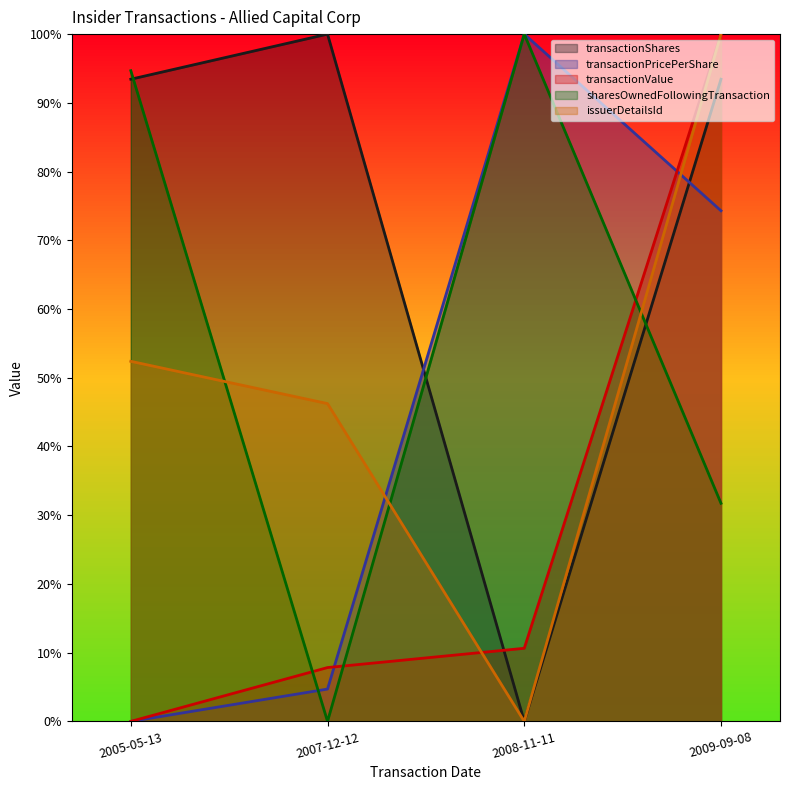

Reading left to right, extract all data points from this chart.

transactionShares: 2005-05-13=93.4	2007-12-12=100.0	2008-11-11=0.0	2009-09-08=93.4
transactionPricePerShare: 2005-05-13=0.0	2007-12-12=4.7	2008-11-11=100.0	2009-09-08=74.3
transactionValue: 2005-05-13=0.0	2007-12-12=7.8	2008-11-11=10.6	2009-09-08=100.0
sharesOwnedFollowingTransaction: 2005-05-13=94.7	2007-12-12=0.0	2008-11-11=100.0	2009-09-08=31.7
issuerDetailsId: 2005-05-13=52.4	2007-12-12=46.2	2008-11-11=0.0	2009-09-08=100.0